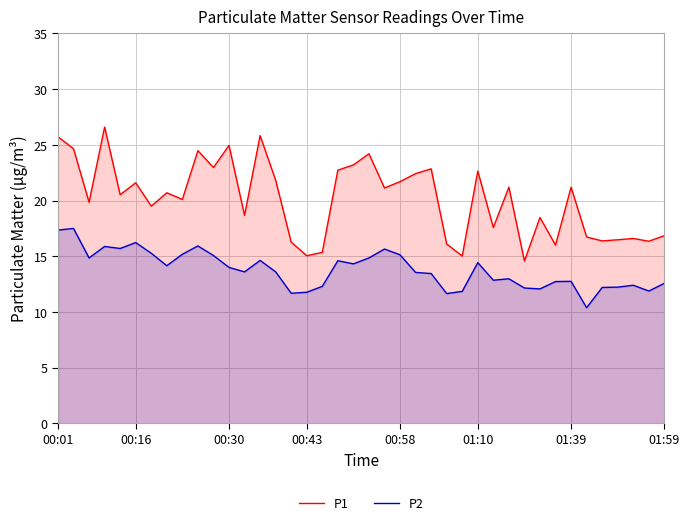

Rank the series at 00:16 from lowest to highest value.

P2, P1